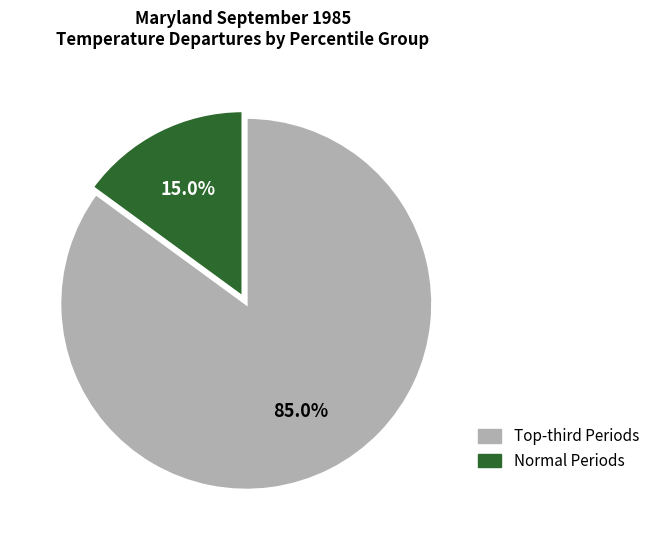

Is there any slice that represents more than half of the pie?

Yes